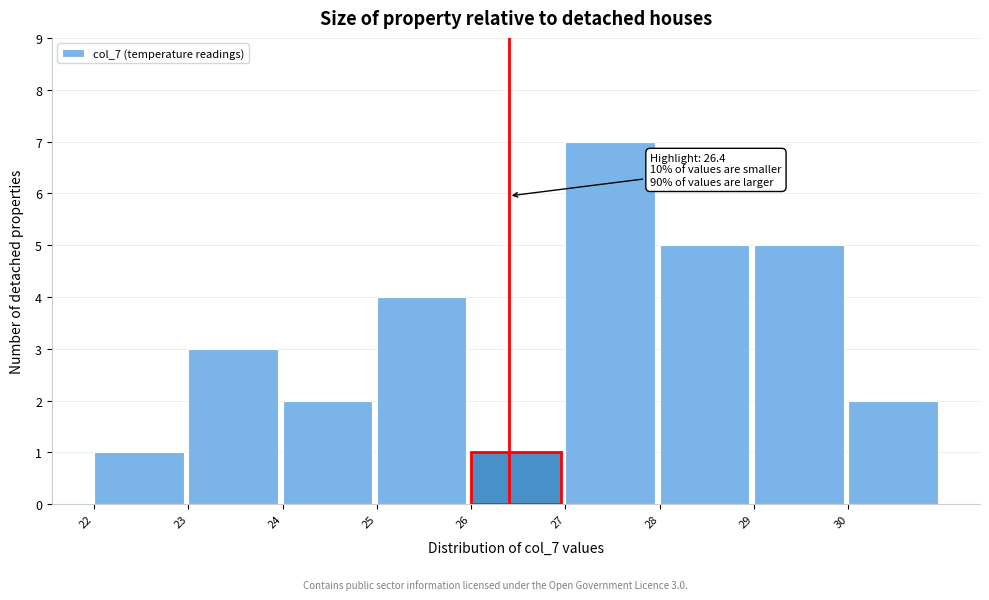

Over which range of the x-axis is the bar tallest?

27 to 28